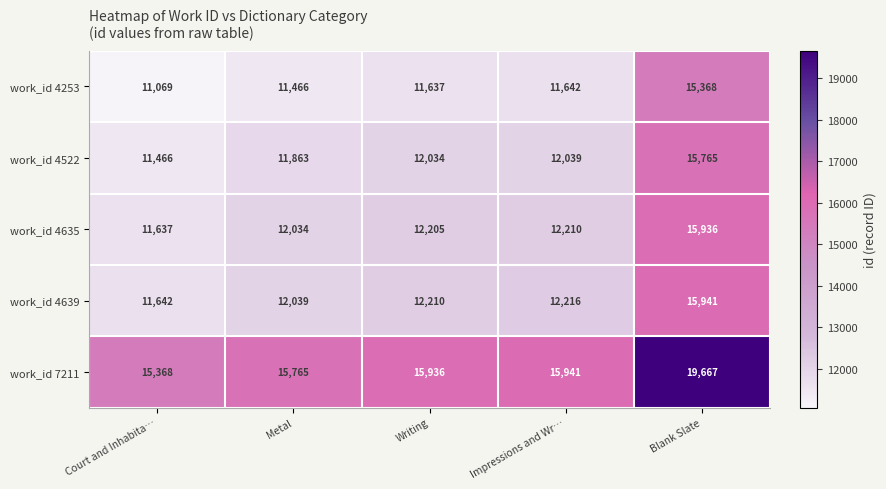

What is the minimum value for work_id 4635?

11637